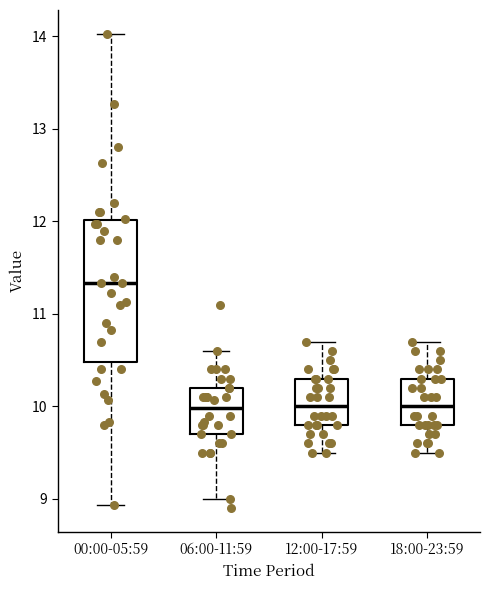

Reading left to right, transcribe this box plot: for each box, give where its median line is, the range the box spans, and where its two whiskers end, as read against the y-axis. The values are not printed on the chart, so give them approximately, as read against the axis.

00:00-05:59: median 11.3, box 10.5 to 12.0, whiskers 8.9 to 14.0
06:00-11:59: median 10.0, box 9.7 to 10.2, whiskers 9.0 to 10.6
12:00-17:59: median 10.0, box 9.8 to 10.3, whiskers 9.5 to 10.7
18:00-23:59: median 10.0, box 9.8 to 10.3, whiskers 9.5 to 10.7